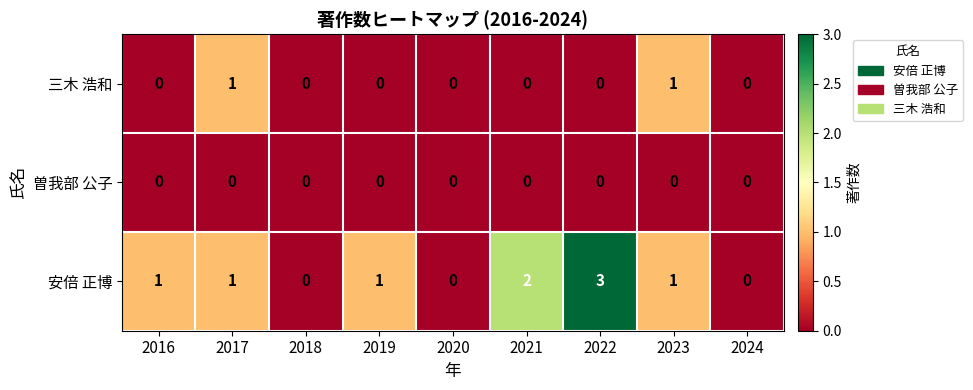

Rank the series by their average value, from highest to lowest.

安倍 正博, 三木 浩和, 曽我部 公子